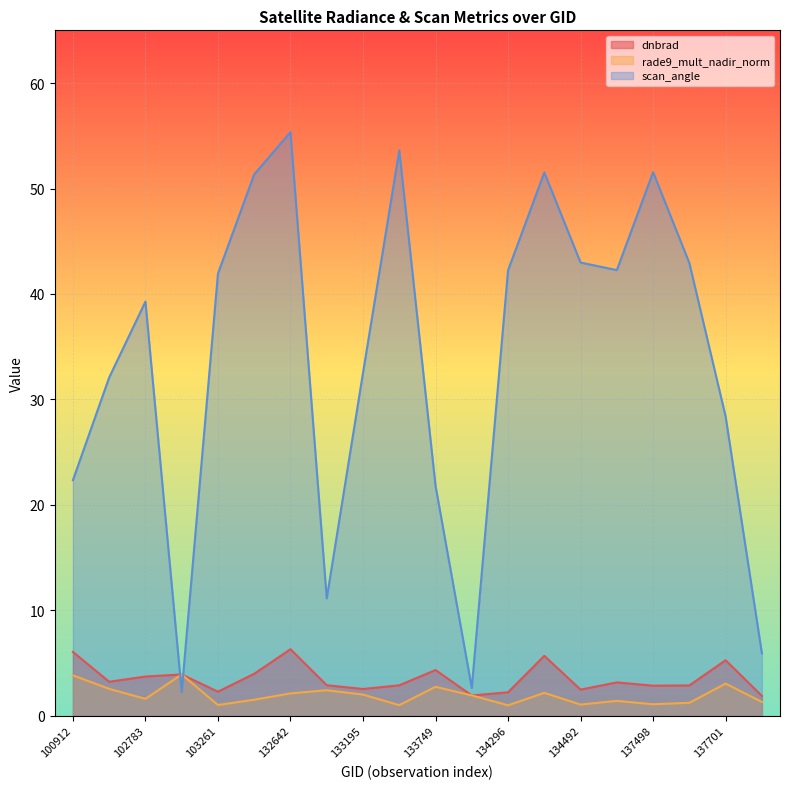

After their last crossing, which series has the higher values: dnbrad or scan_angle?

scan_angle